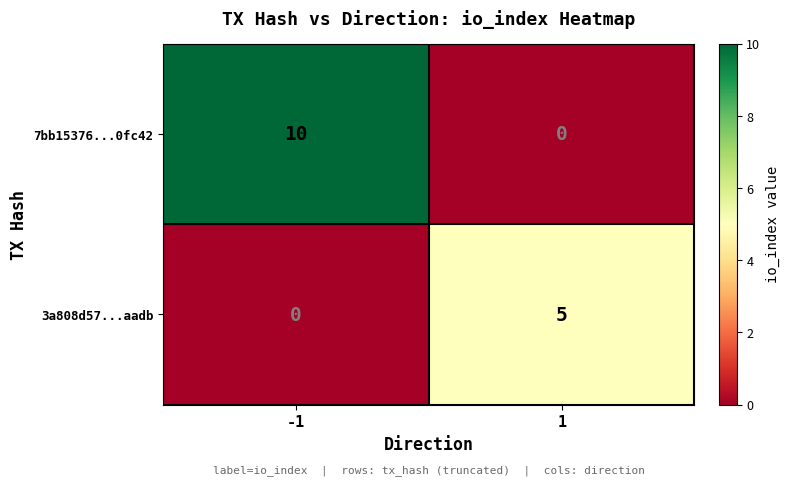

What is the maximum value shown in the chart?

10